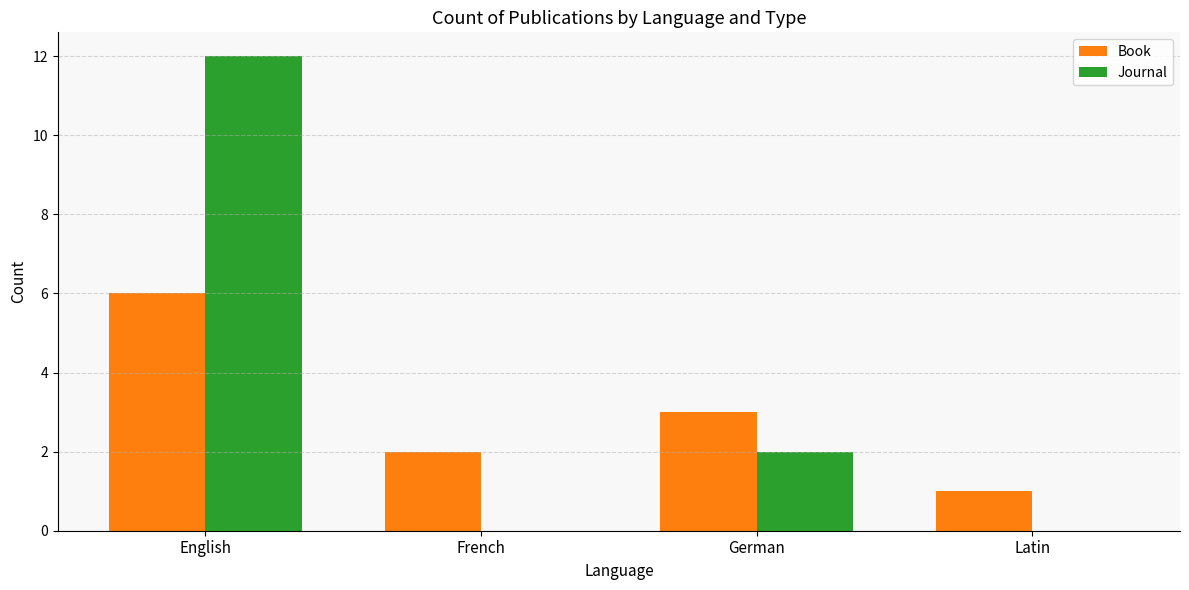

How many categories are shown in the chart?

4